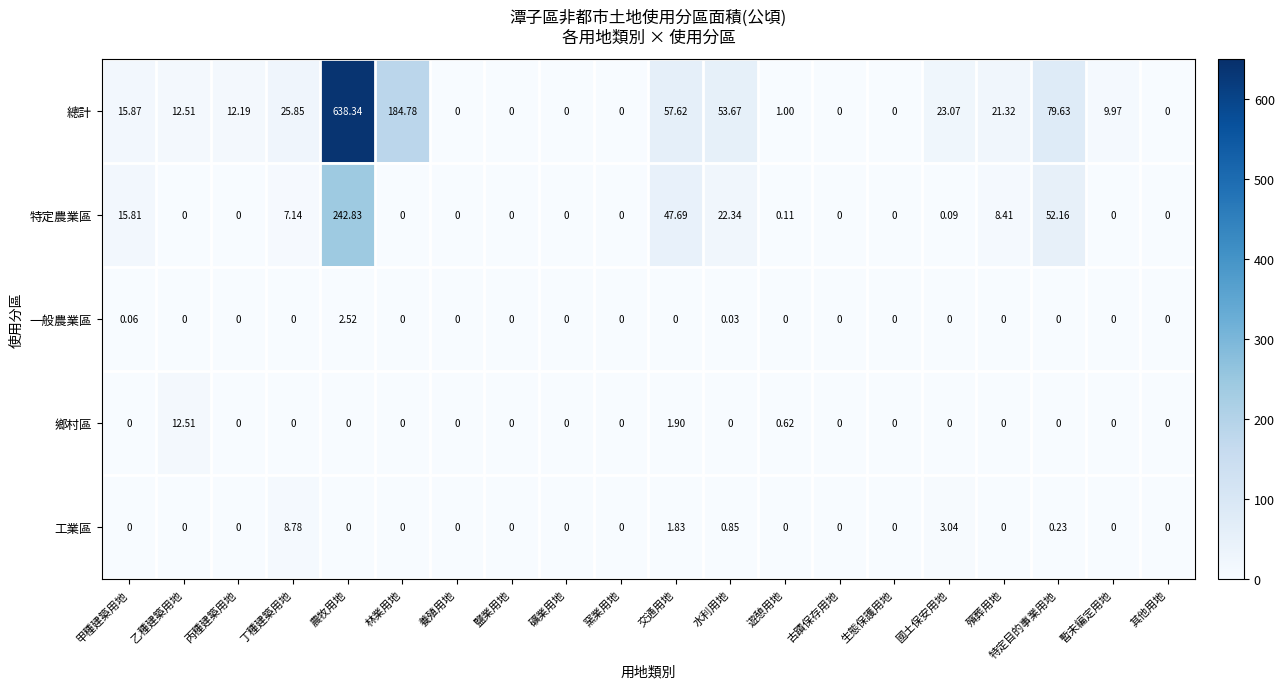

Which category has the highest value in the 鄉村區 series?

乙種建築用地